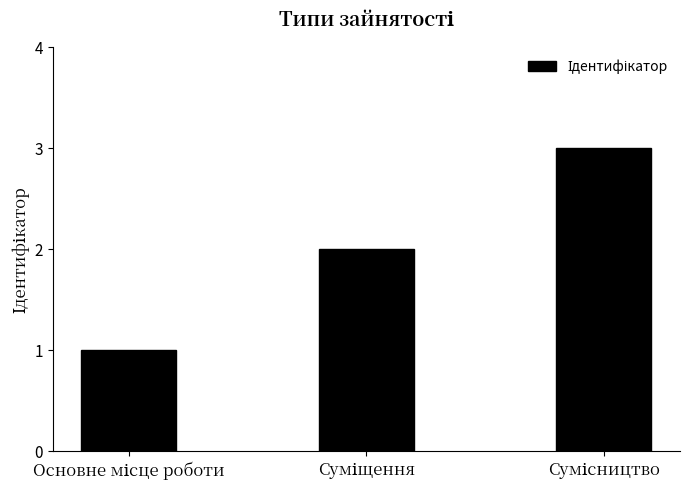

What is the maximum value shown in the chart?

3